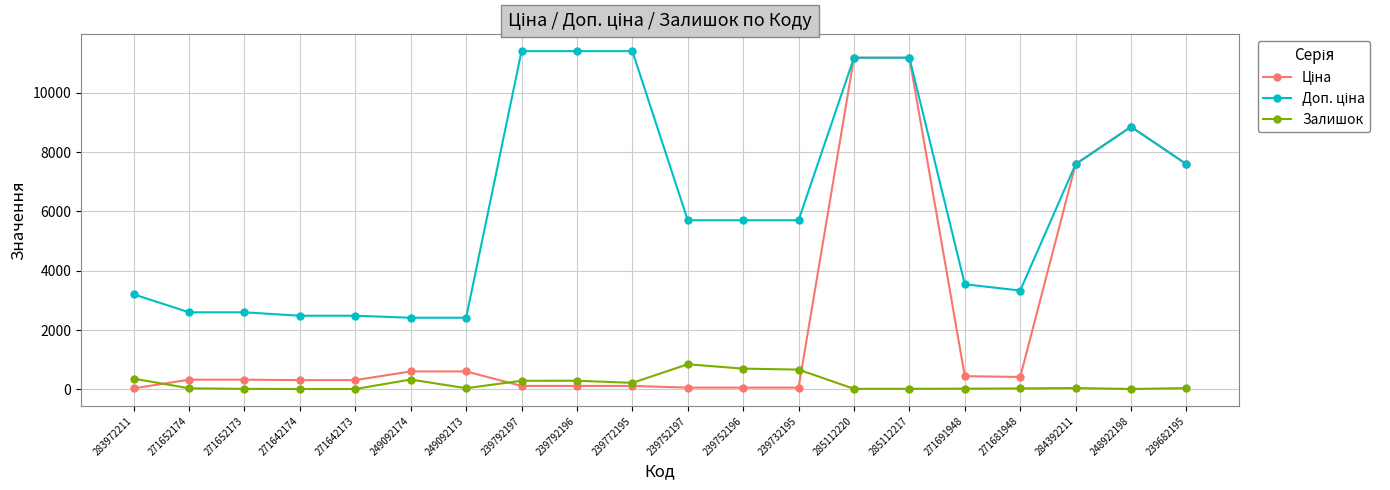

What is the total value across all series at 285112220?

22393.3